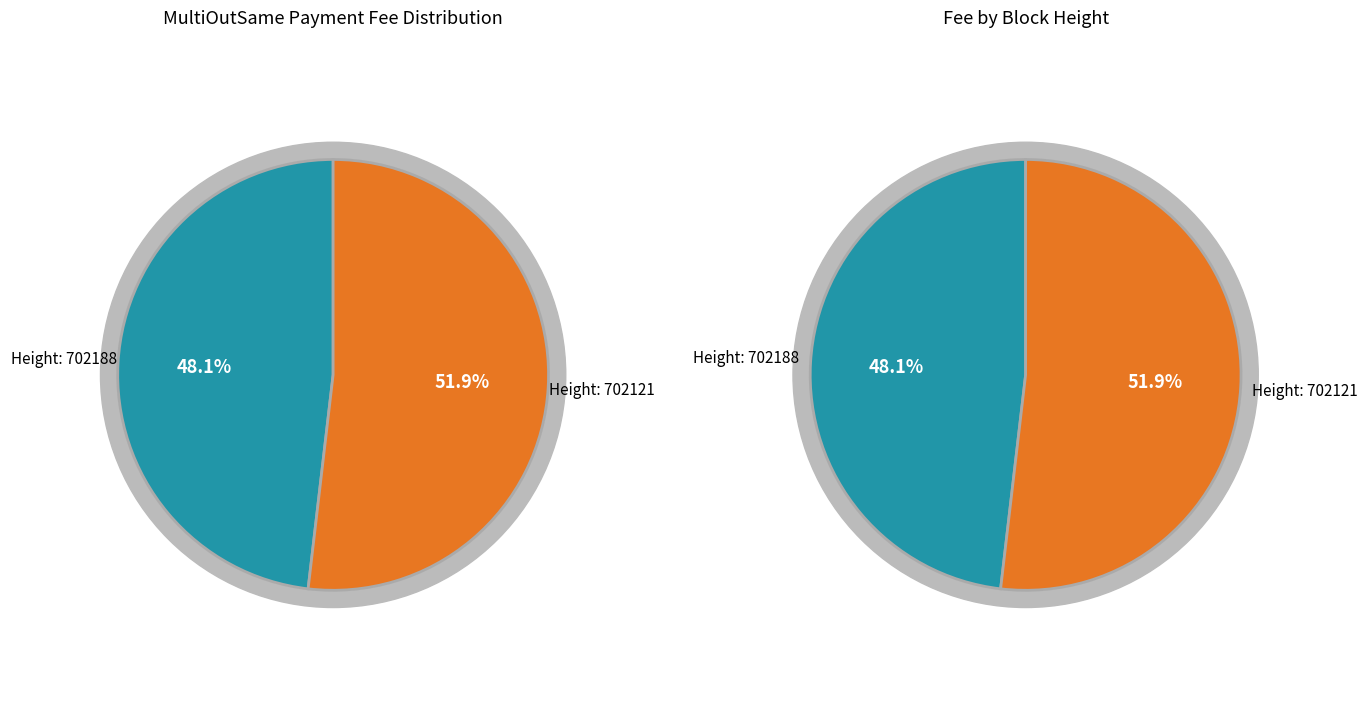

Is it true that 702188 is 56% of the pie?

False